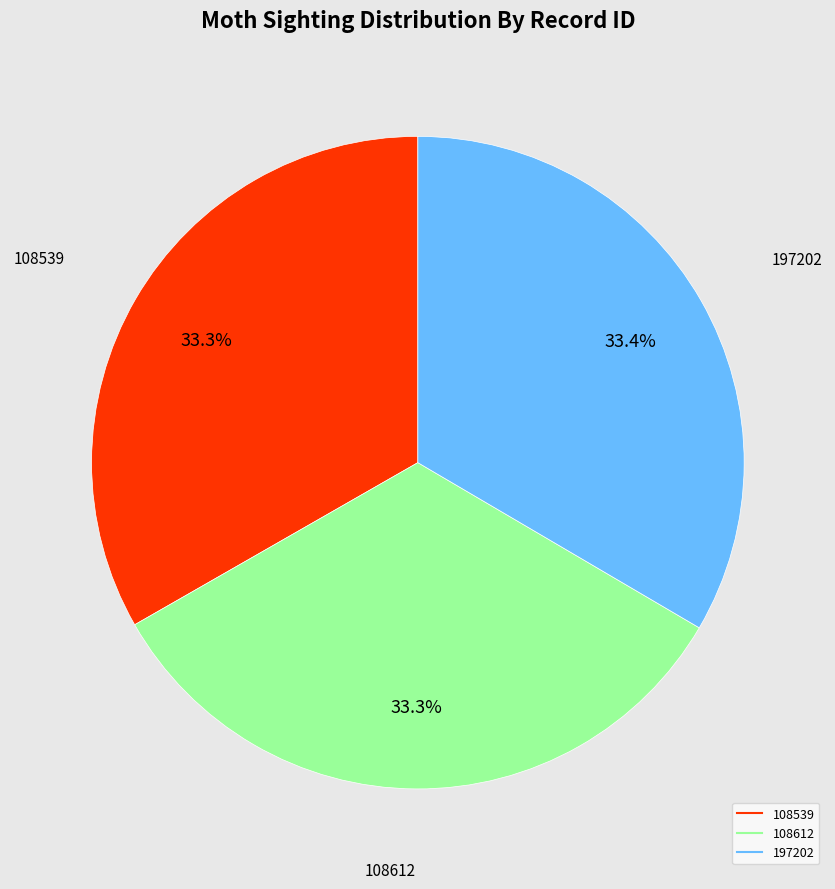

Approximately how many times larger is the value at 197202 compared to 108539?

1.0